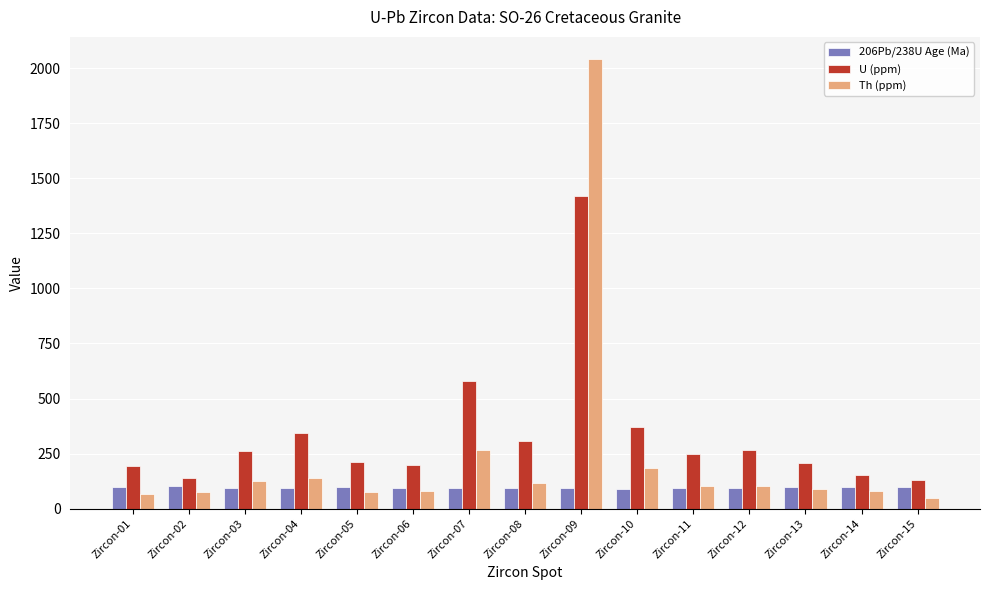

Where does the U (ppm) series first go above 248?

Zircon-03